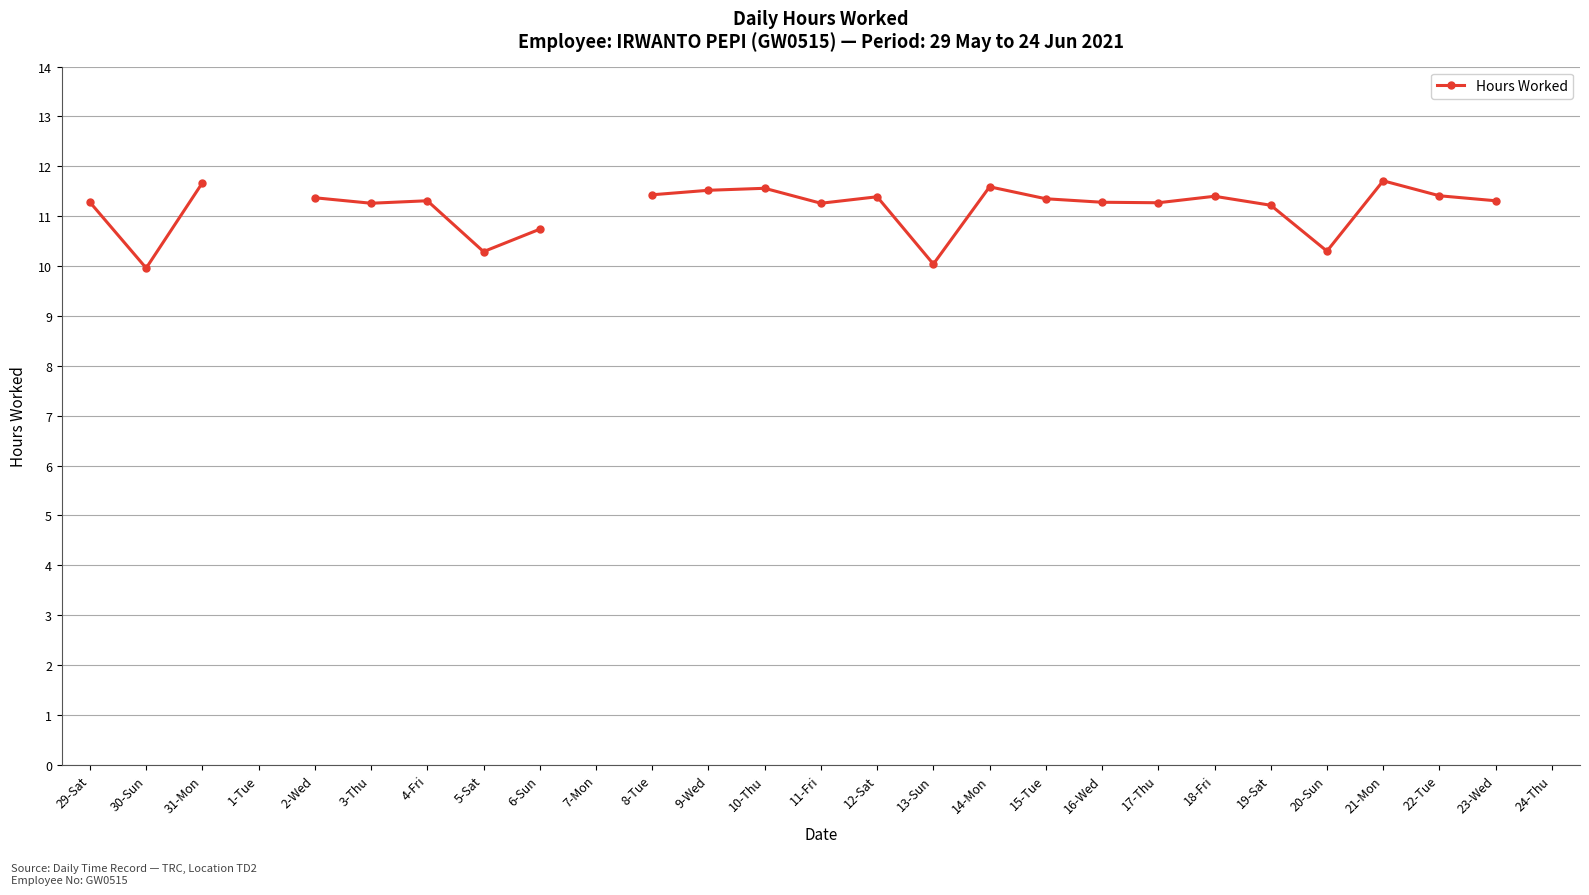

How many data points does each series have?

27